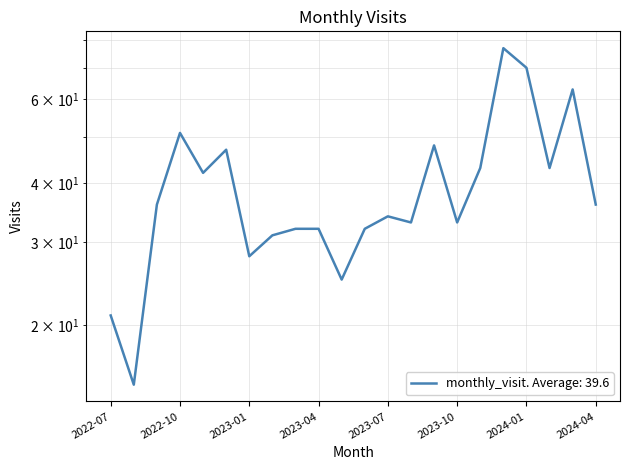

What position from the right is 2023-10?

7